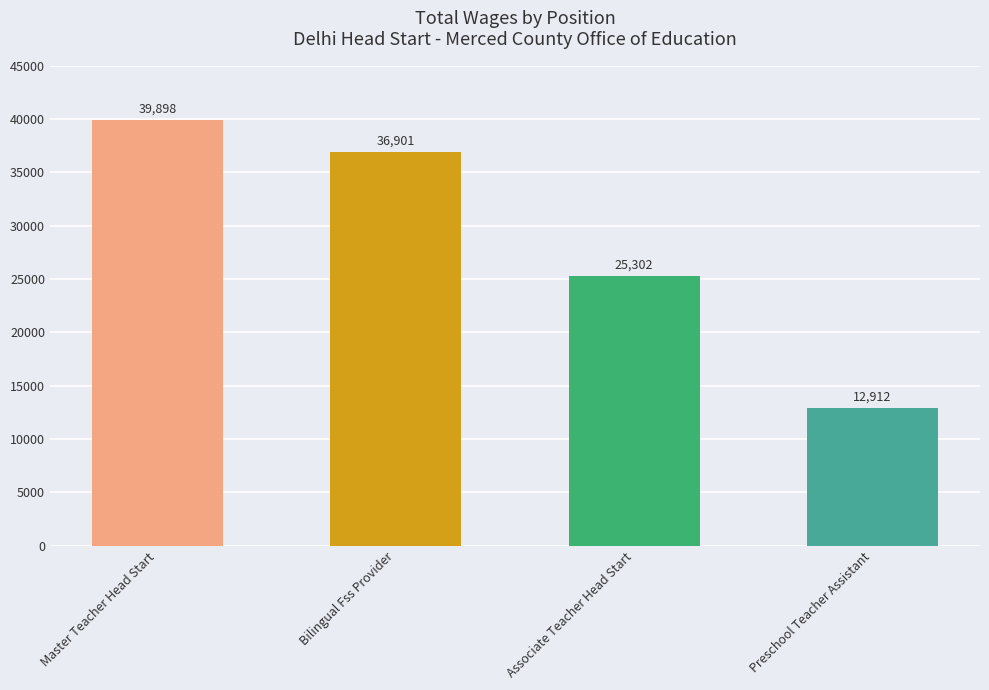

The chart shows a value of 44246 at Associate Teacher Head Start. True or false?

False